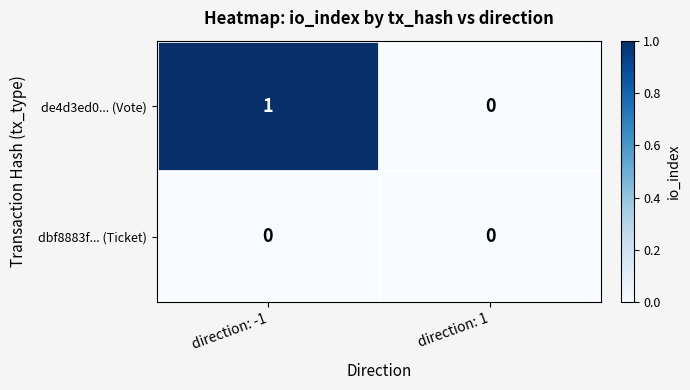

Which series has the widest spread of values?

de4d3ed0... (Vote)